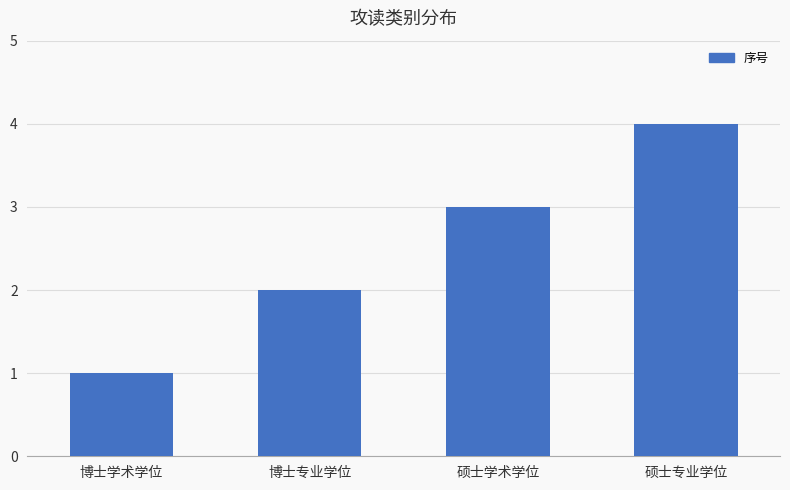

What is the label of the 1st bar from the left?

博士学术学位